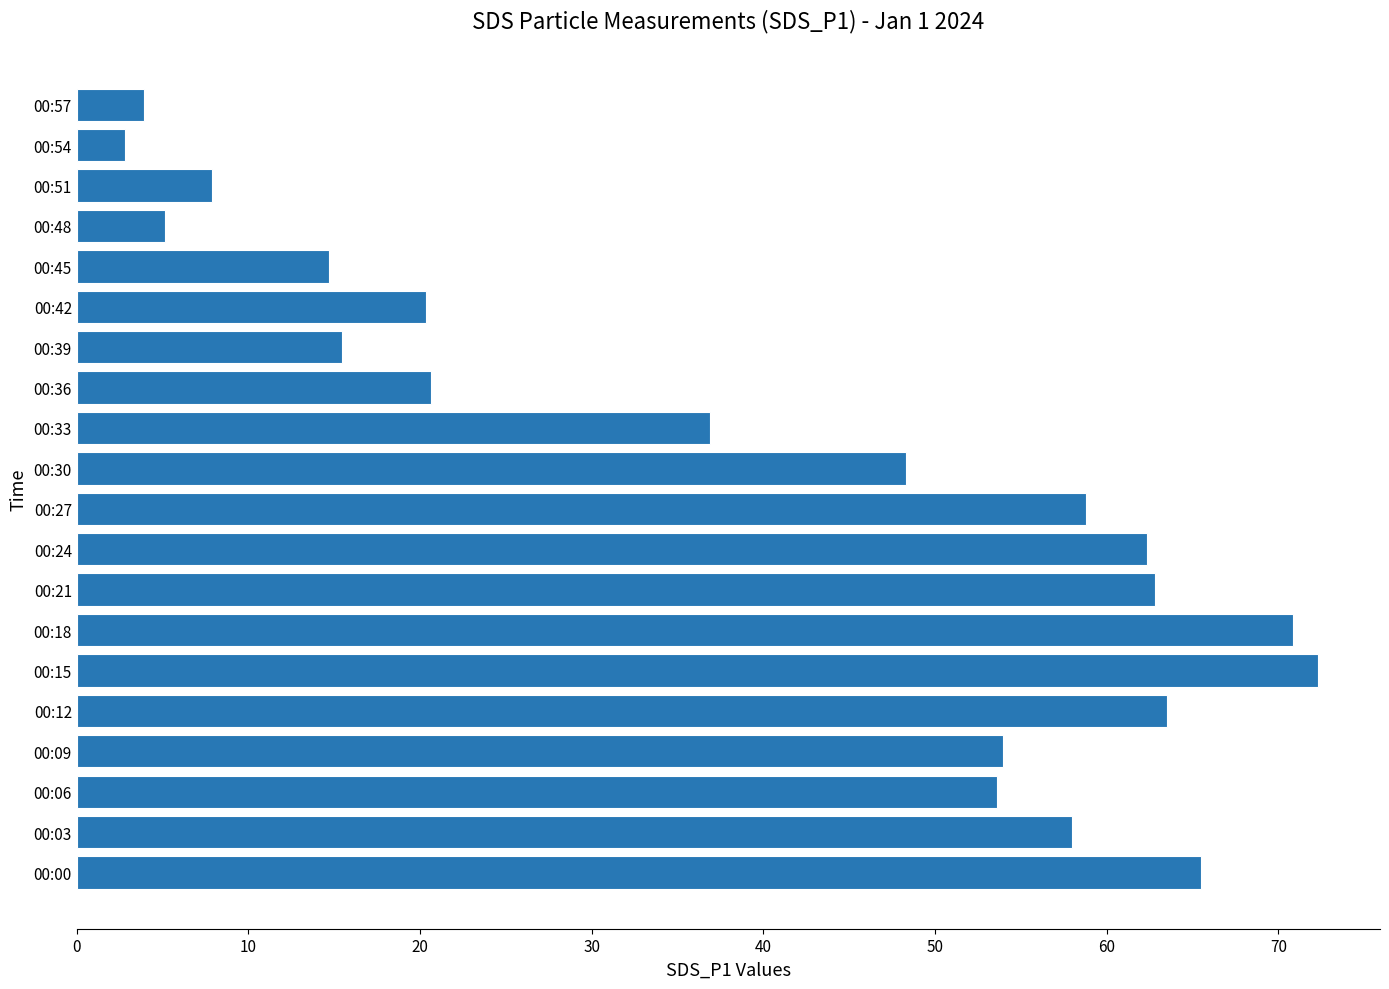

What is the difference between the maximum and second lowest values?

68.4